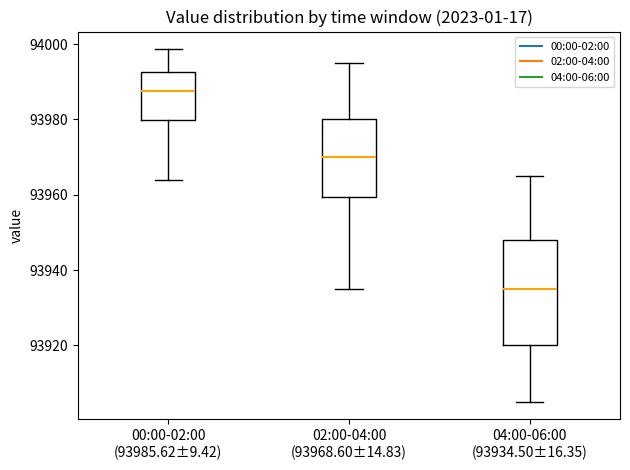

Where does the median line of the box for 04:00-06:00 (93934.50±16.35) sit on the y-axis? The values are not printed on the chart, so give them approximately, as read against the axis.

93936